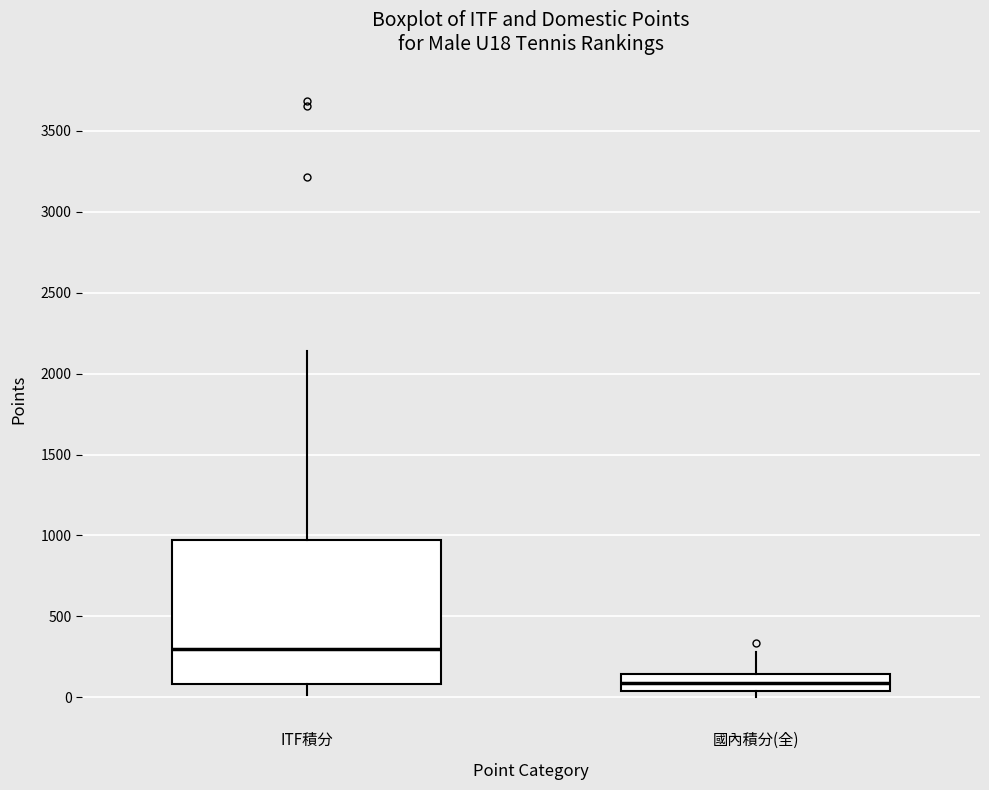

Reading left to right, read every box against the y-axis: the position of its median line, the range the box covers, and the ends of its whiskers. The values are not printed on the chart, so give them approximately, as read against the axis.

ITF積分: median 300, box 100 to 950, whiskers 0 to 2150
國內積分(全): median 100, box 50 to 150, whiskers 0 to 300